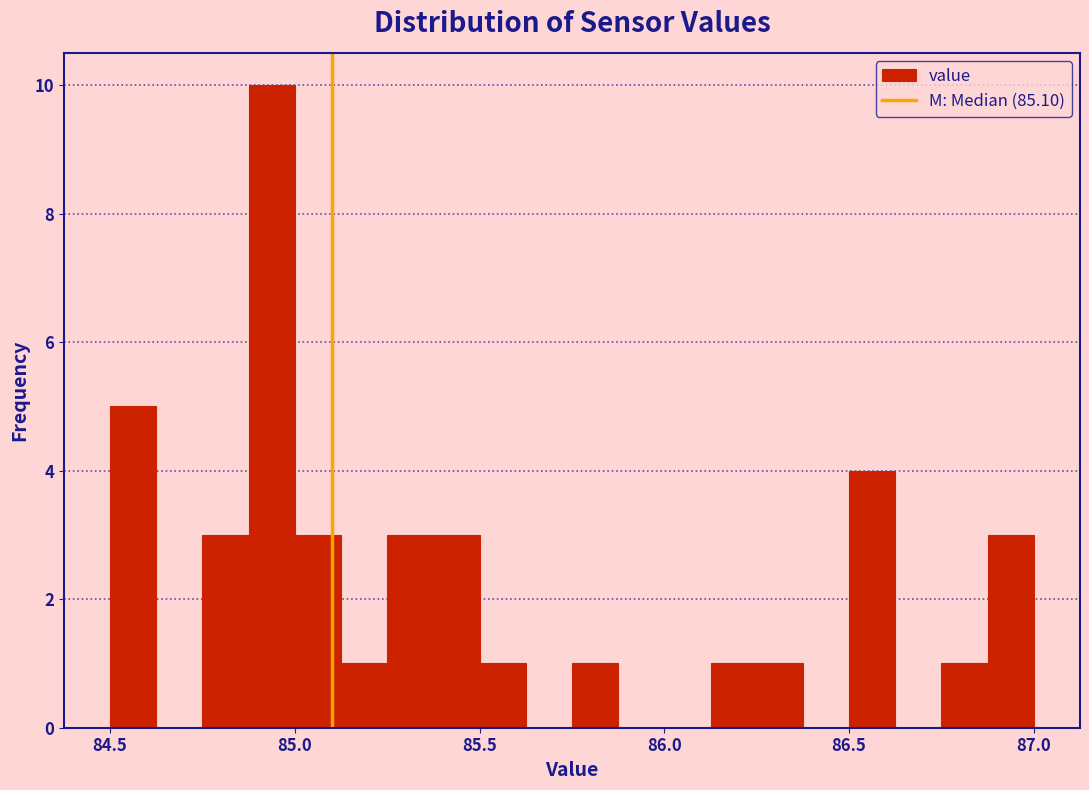

Around what value on the x-axis is the tallest bar? Give the approximate position of its centre, as read against the axis.

84.95